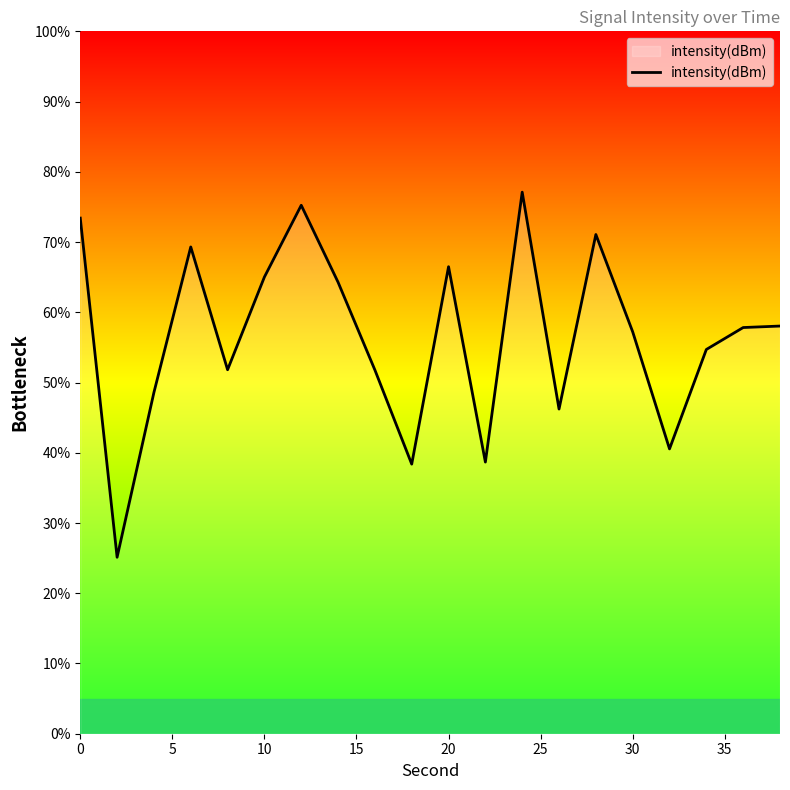

What is the maximum value shown in the chart?

77.1